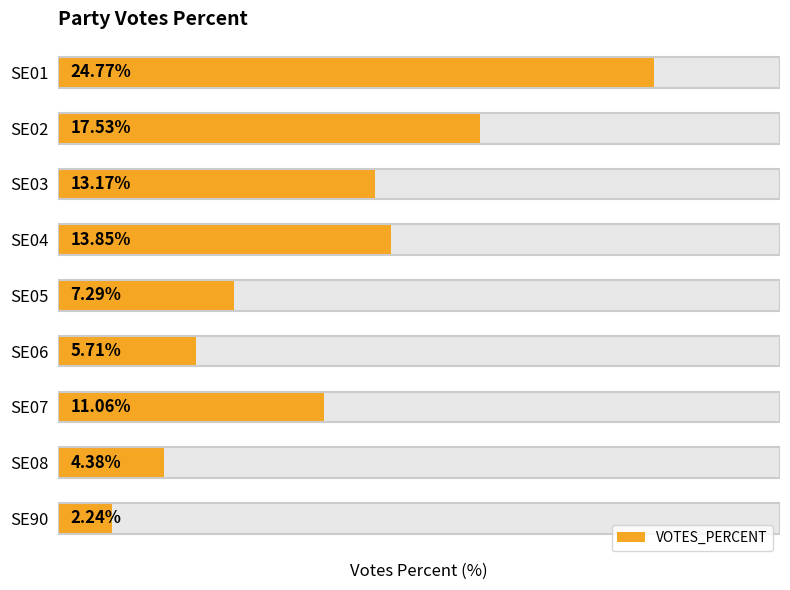

How many series are shown in this chart?

1